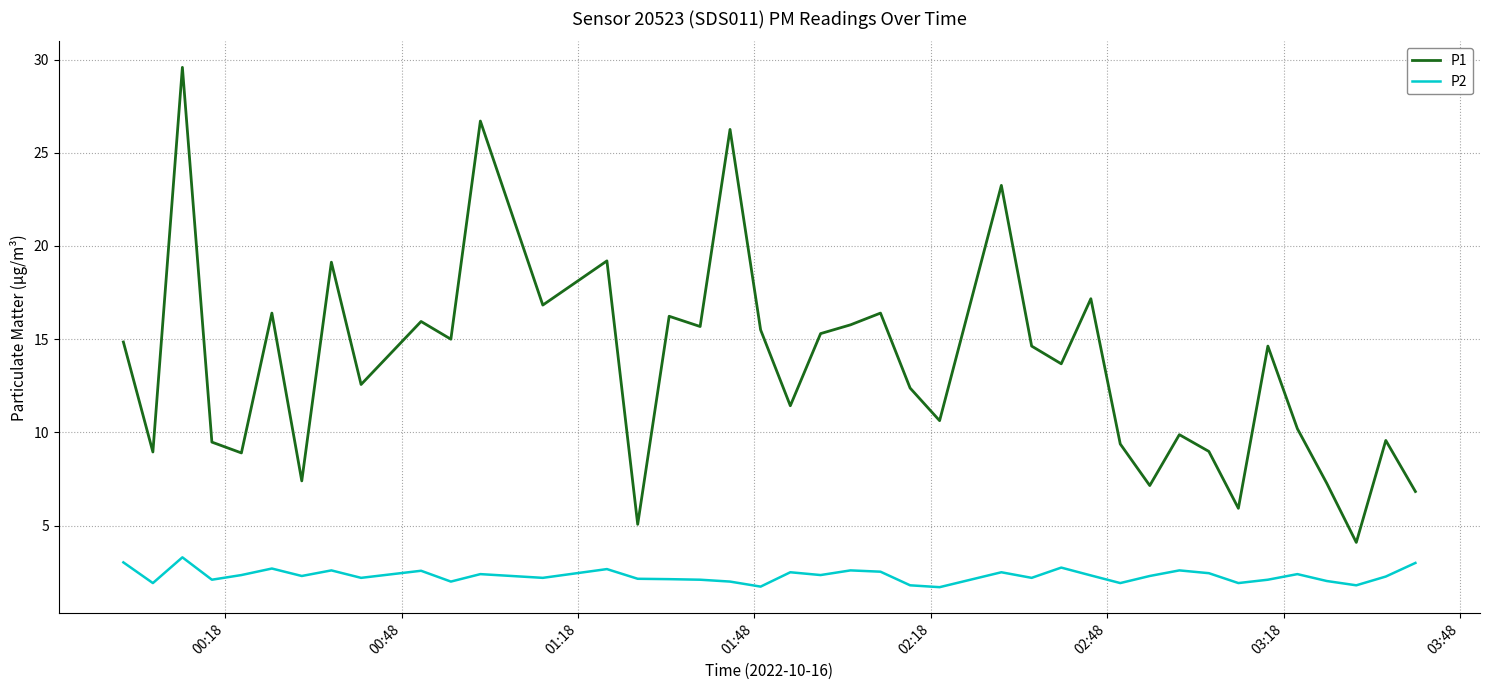

What is the difference between the maximum and minimum values in the P1 series?

25.5